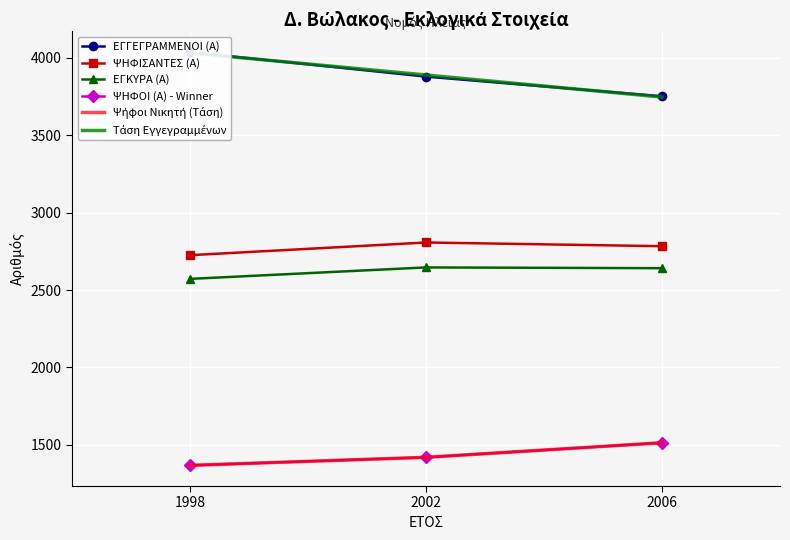

What is the minimum value shown in the chart?

1368